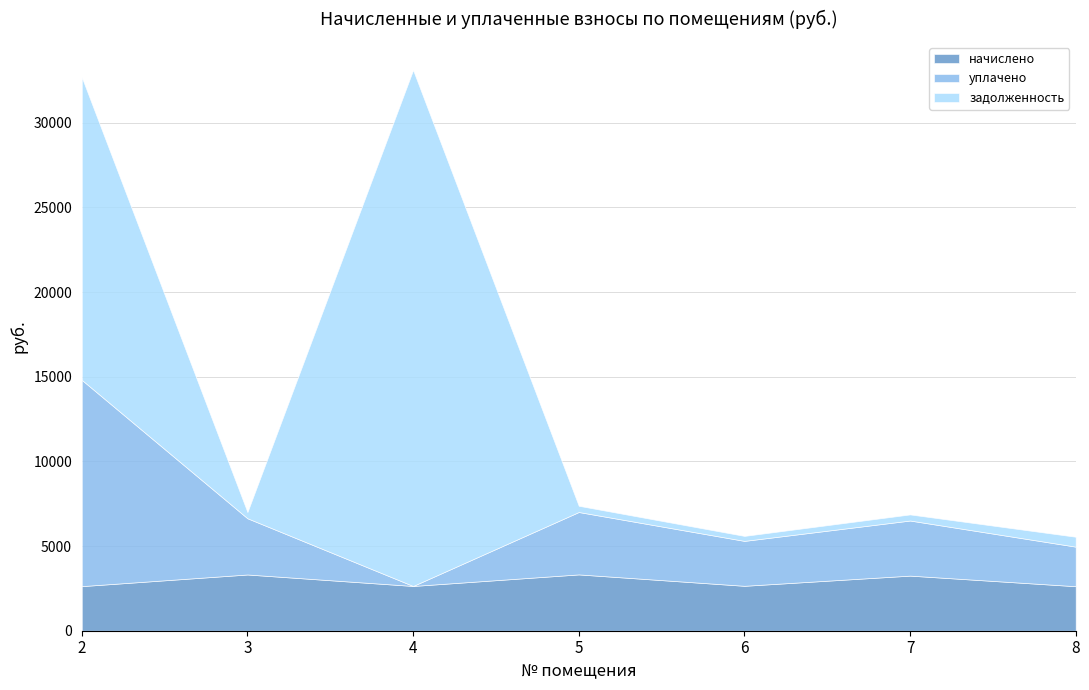

How many interior local valleys does the задолженность series have?

2